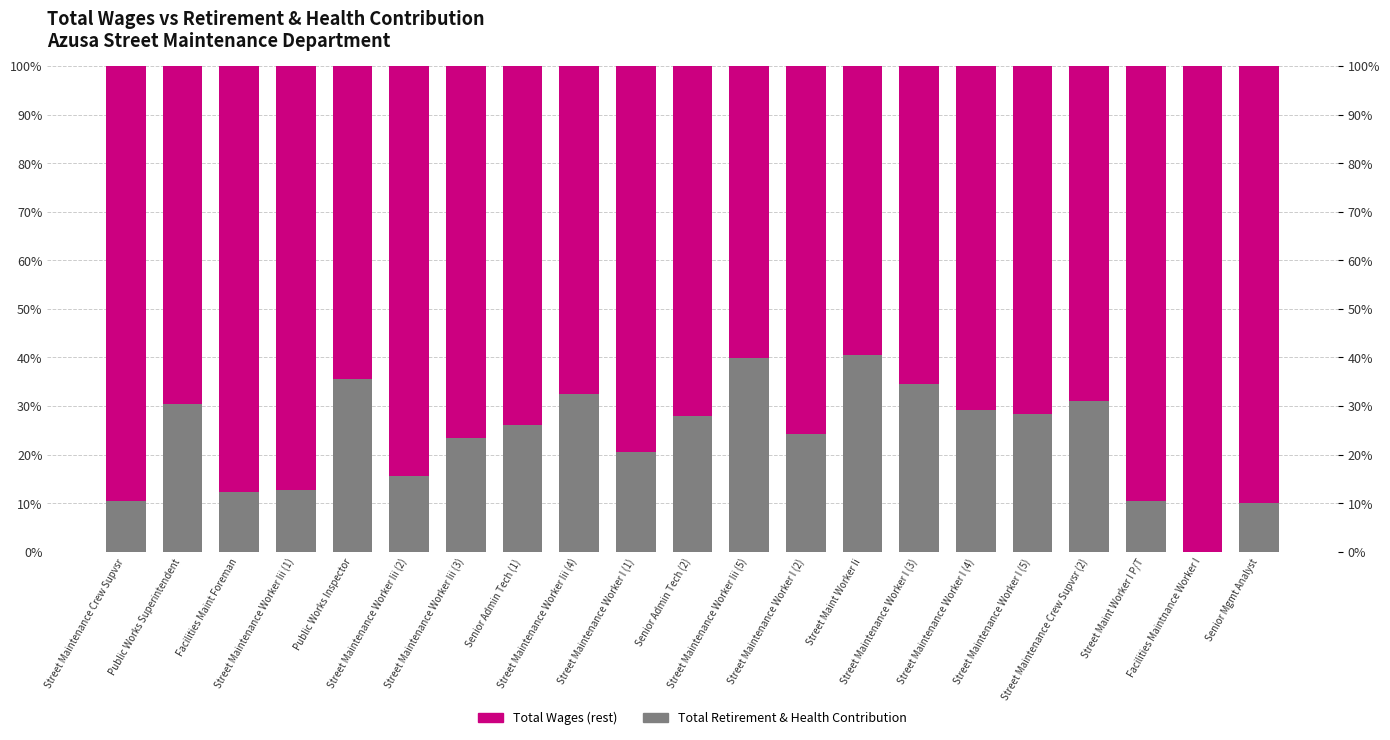

What is the difference between the highest and lowest values at Street Maintenance Worker Iii (2)?

68.9